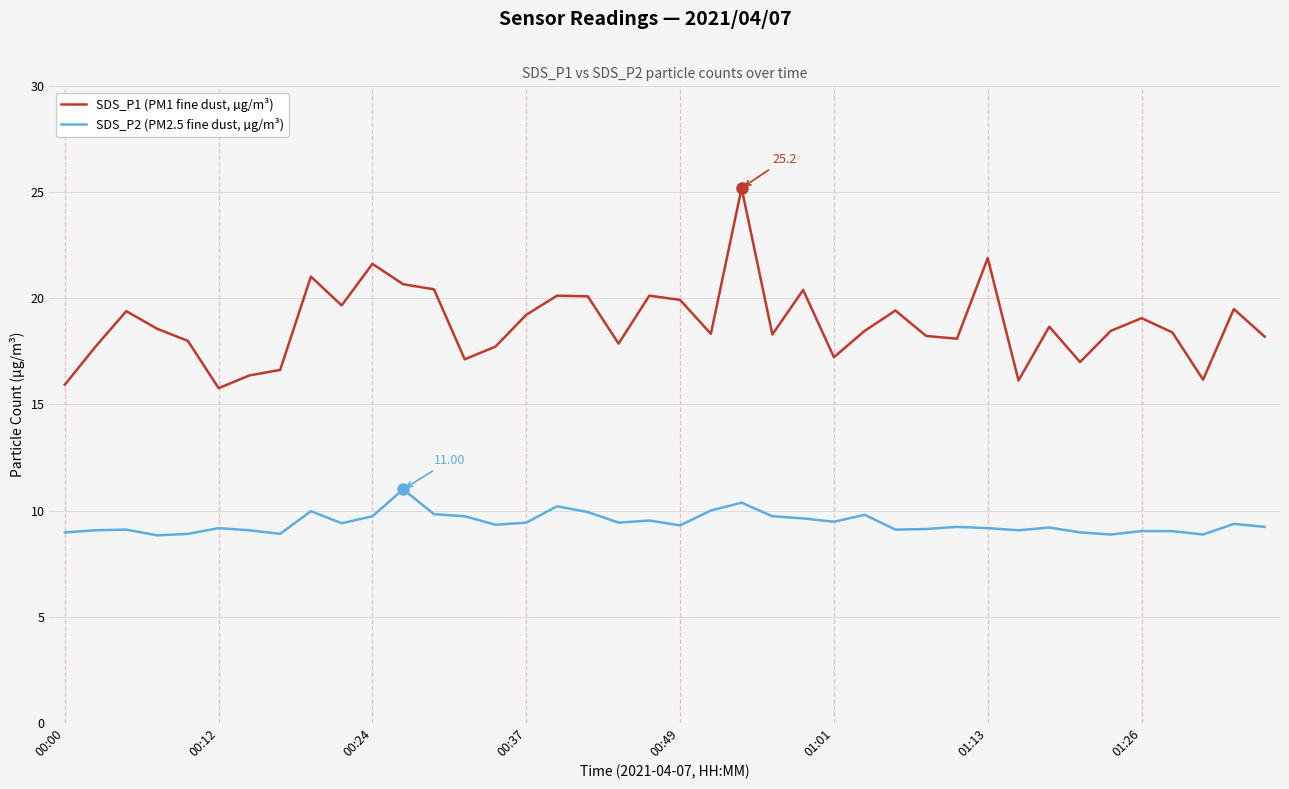

Rank the series by their maximum value, from highest to lowest.

SDS_P1 (PM1 fine dust, µg/m³), SDS_P2 (PM2.5 fine dust, µg/m³)